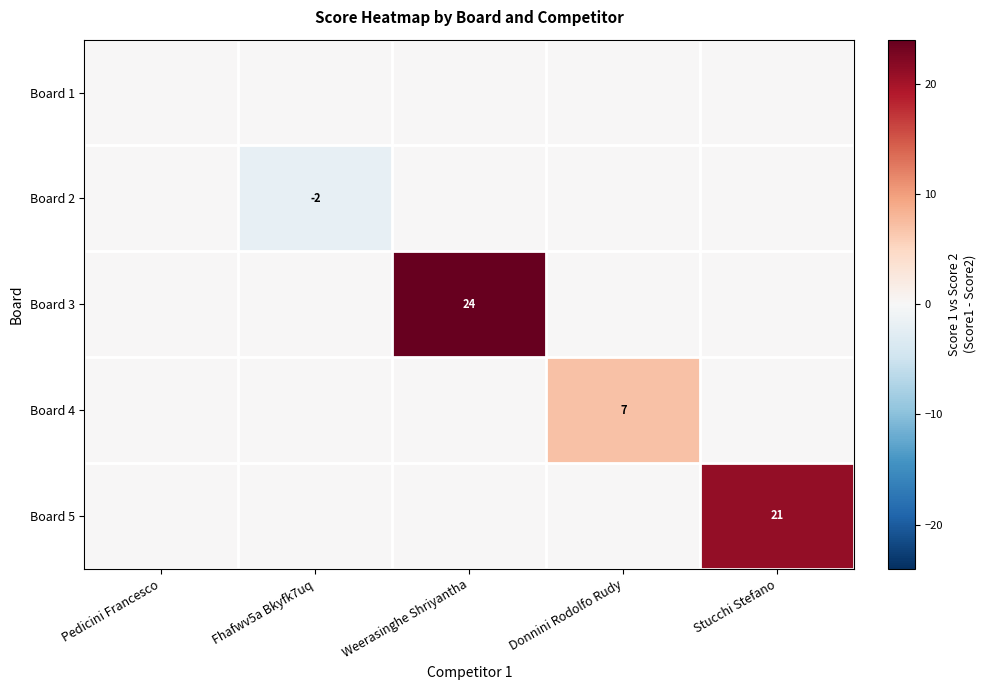

The value of Board 5 at Stucchi Stefano is 32. True or false?

False